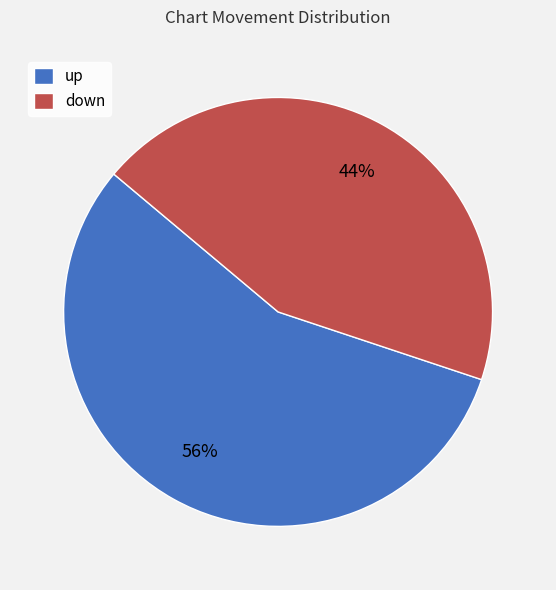

To the nearest percent, what portion does down represent?

44%